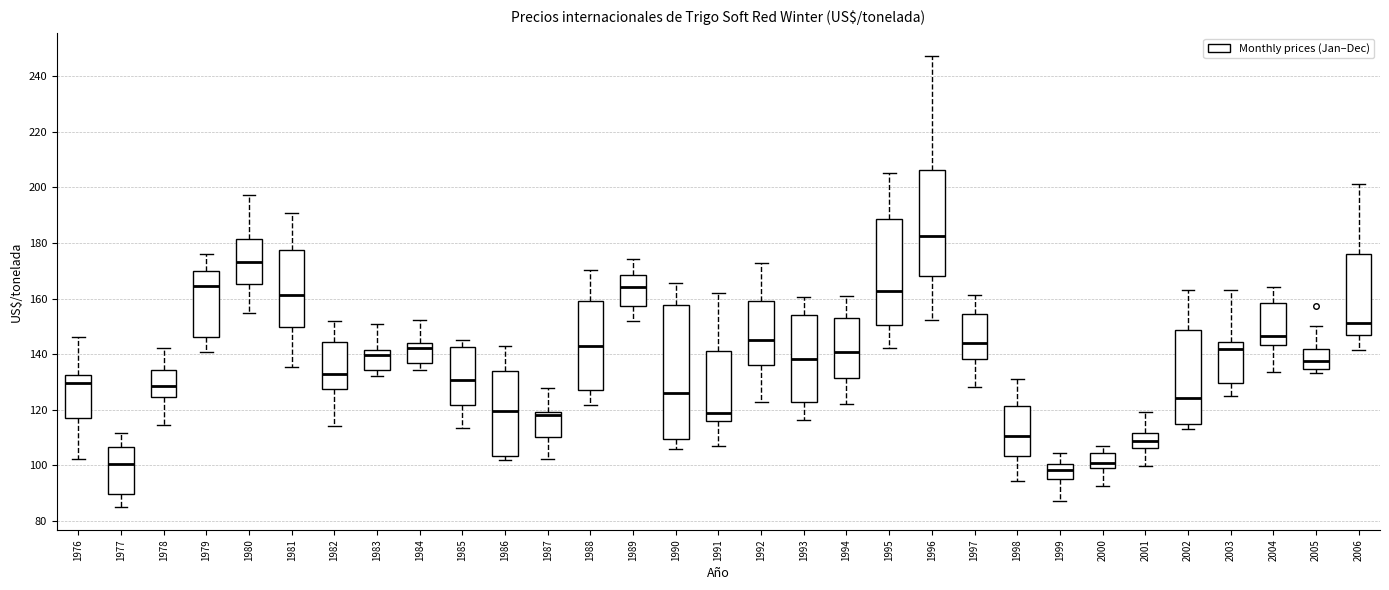

Comparing the boxes themselves (not the whiskers), which one is the tallest?

1990